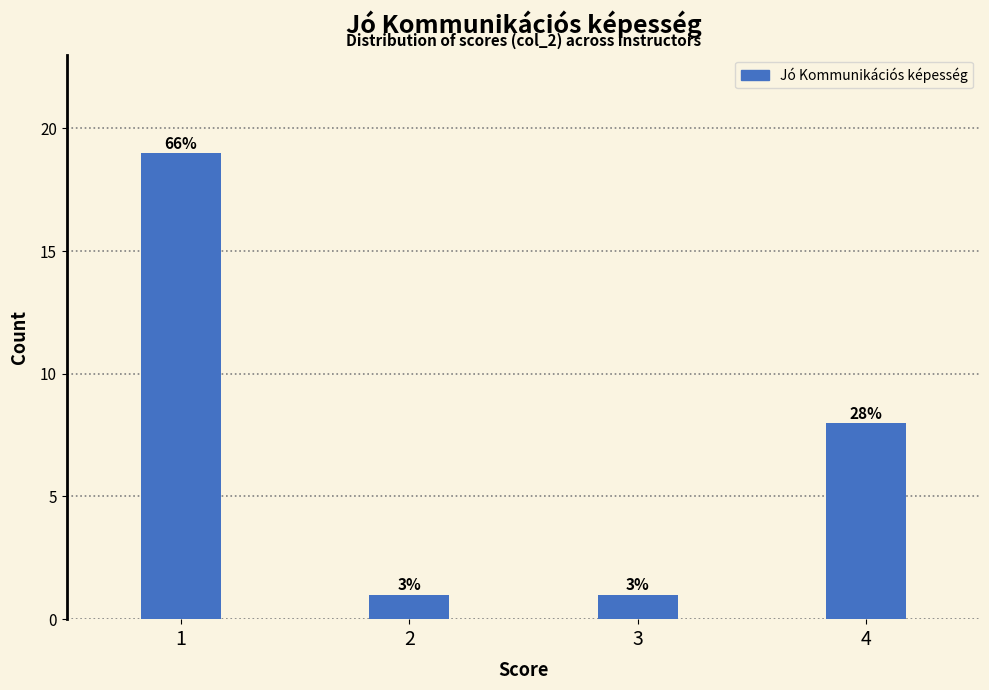

How many bars are there in total?

4